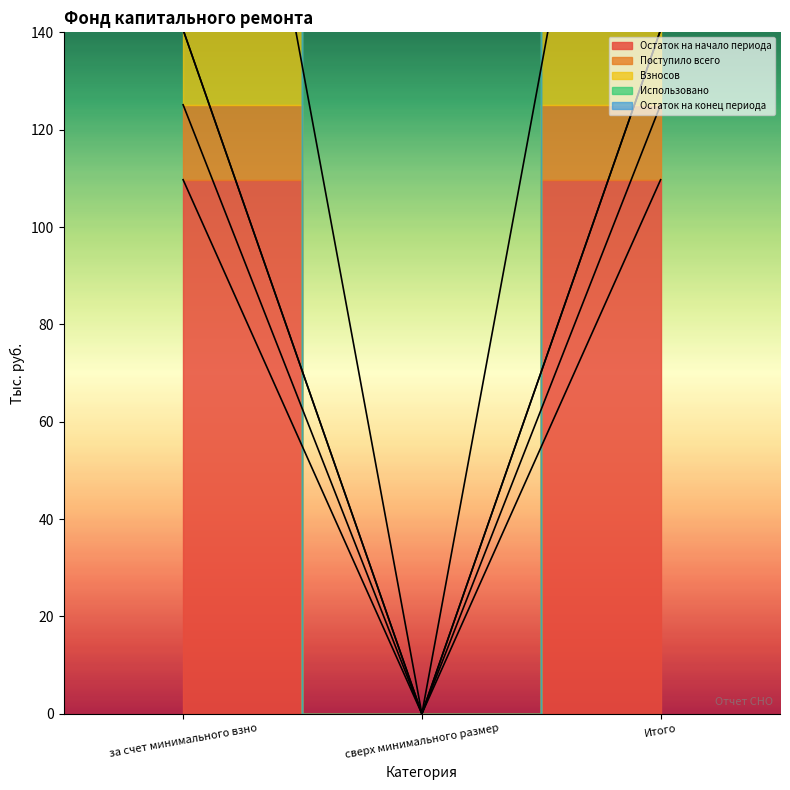

What is the label of the 1st point from the right?

Итого